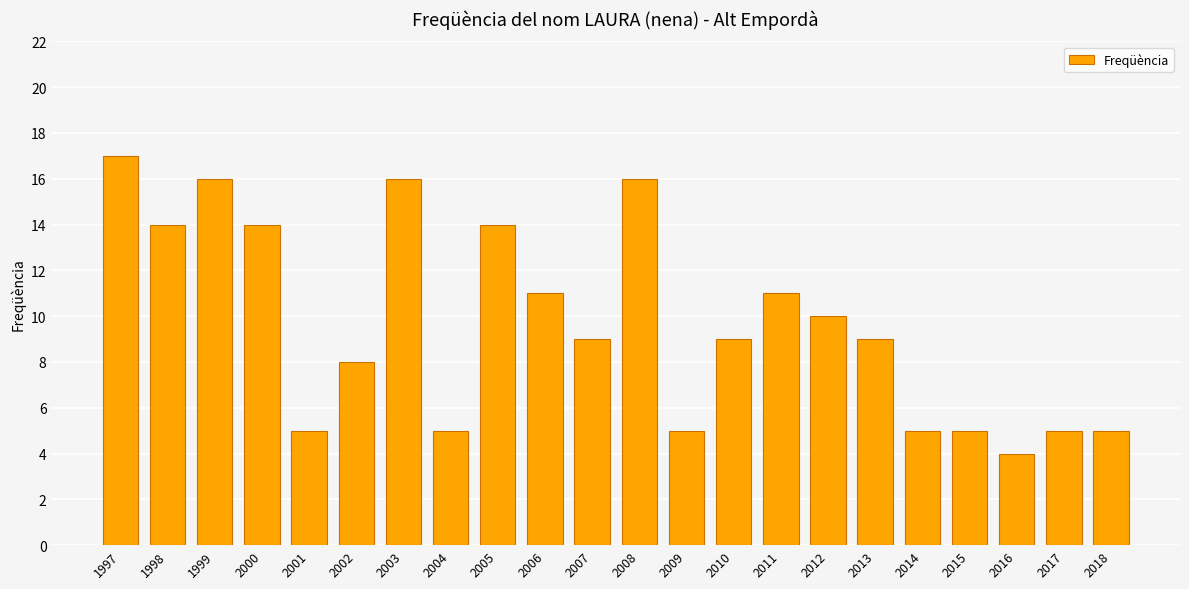

What is the sum of all values?

213